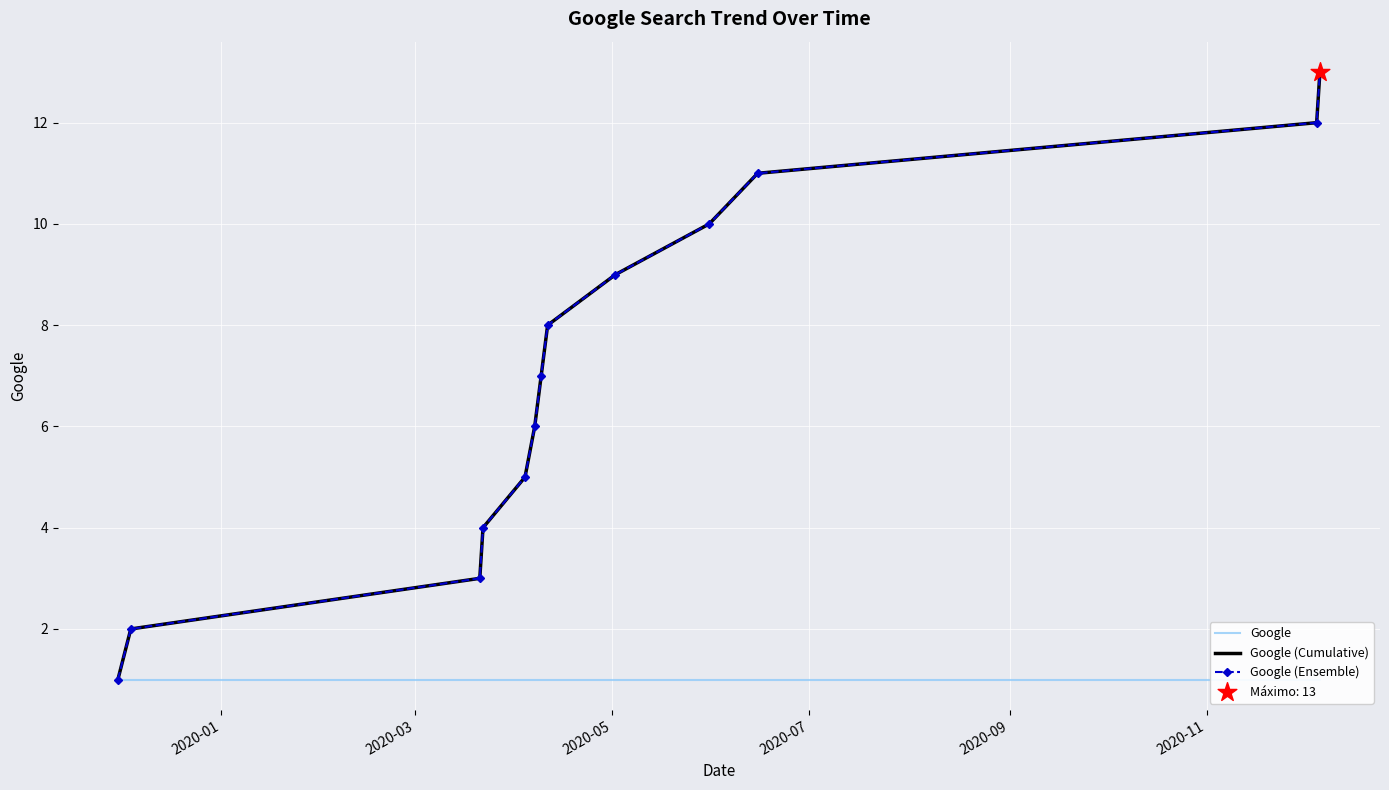

At how many categories does at least one series exceed 6?

7